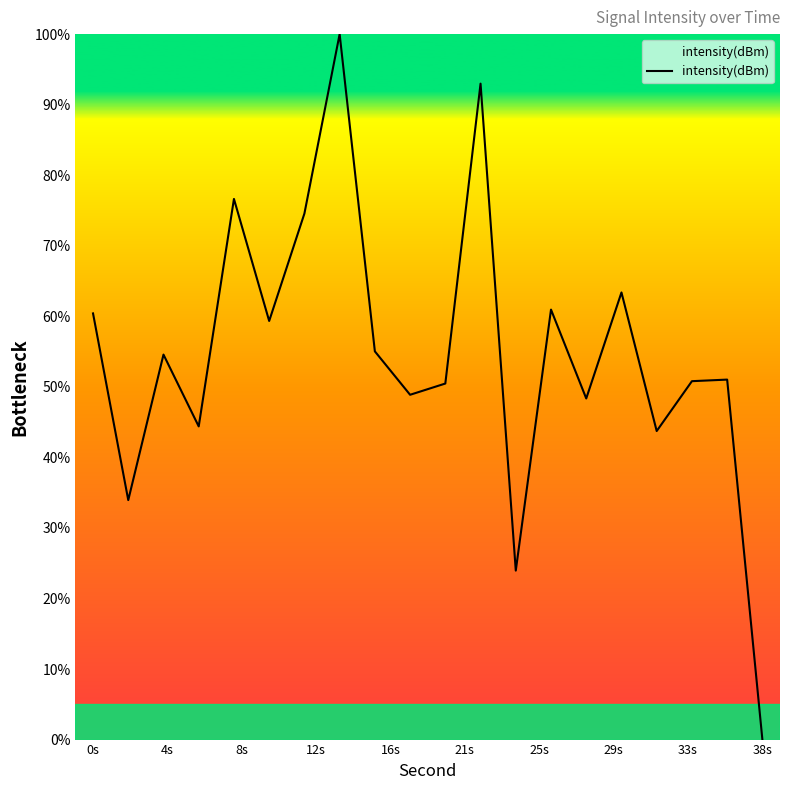

What is the difference between the maximum and minimum values?

100.0